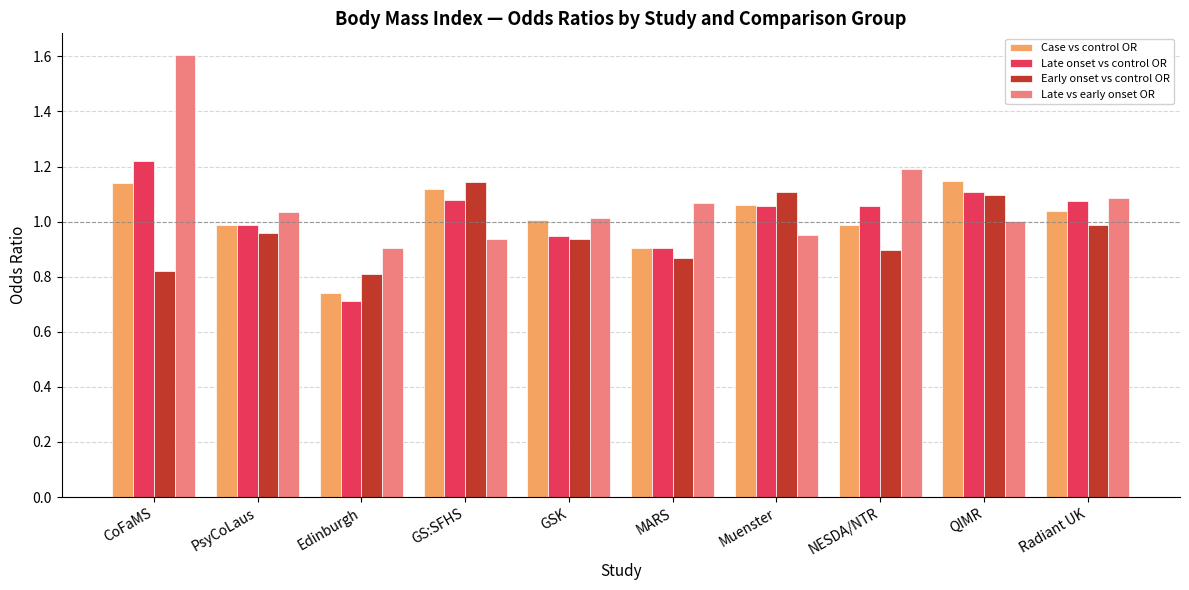

Which category has the highest value in the Early onset vs control OR series?

GS:SFHS